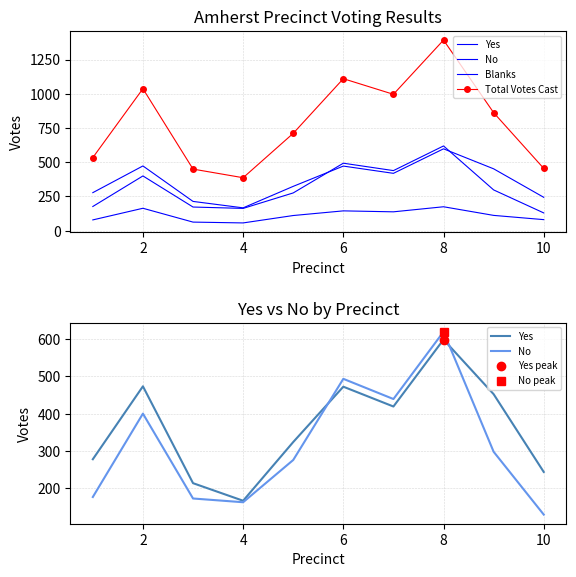

In Yes, how many points are lower than both neighbors (excluding endpoints)?

2